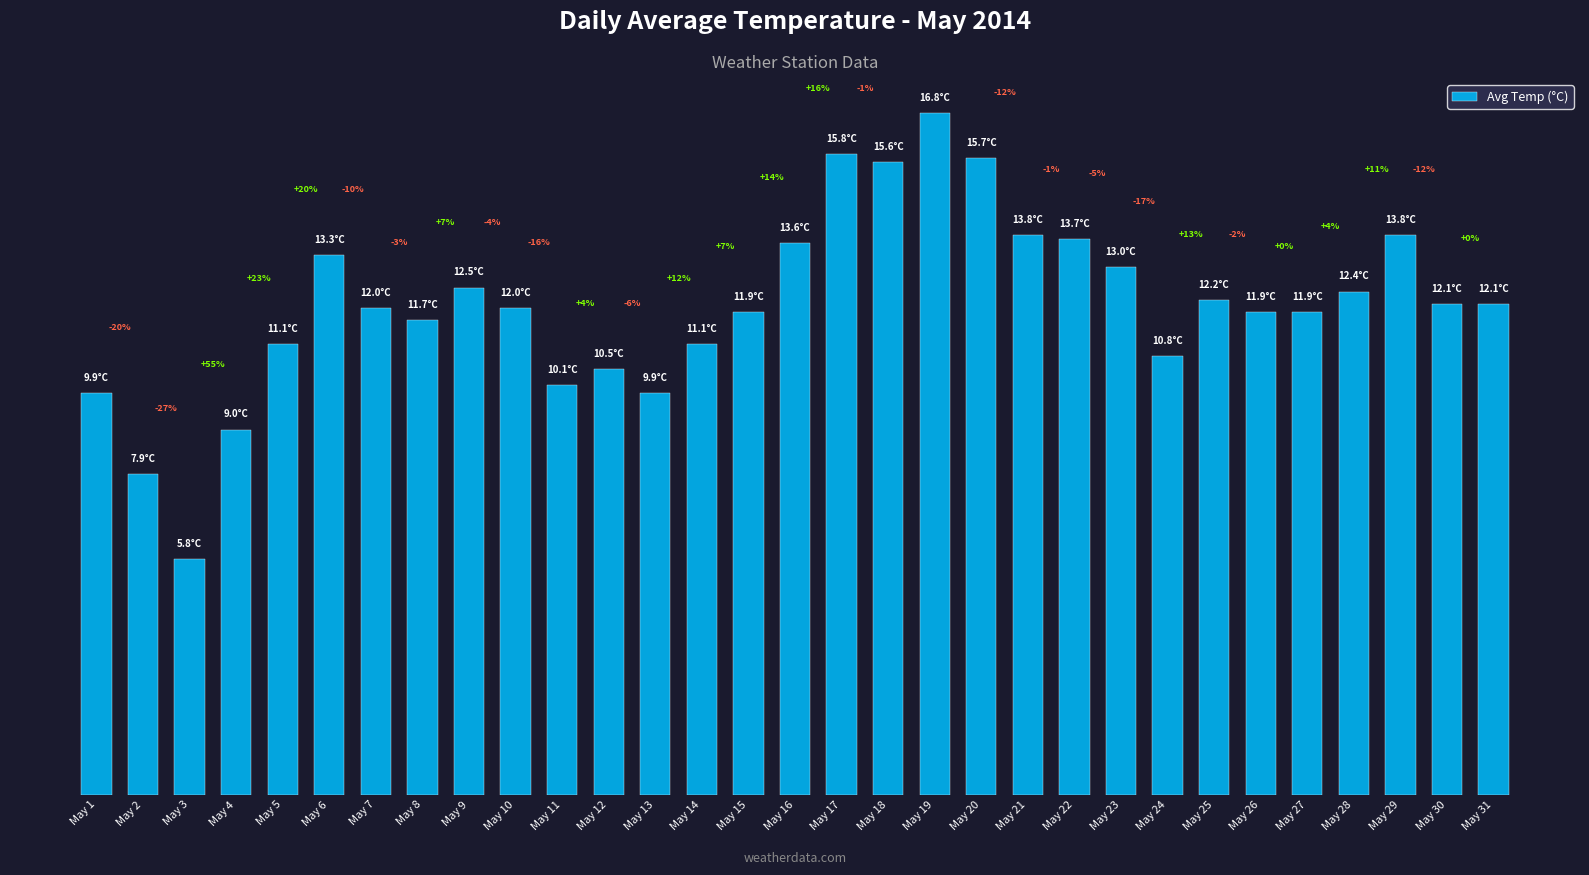

Are the bars horizontal?

No